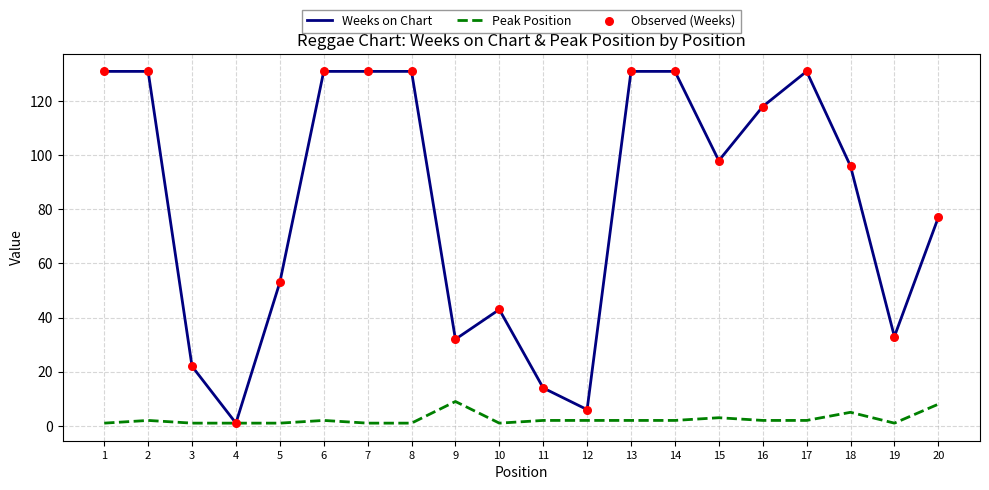

What is the total value across all series at 10?

44